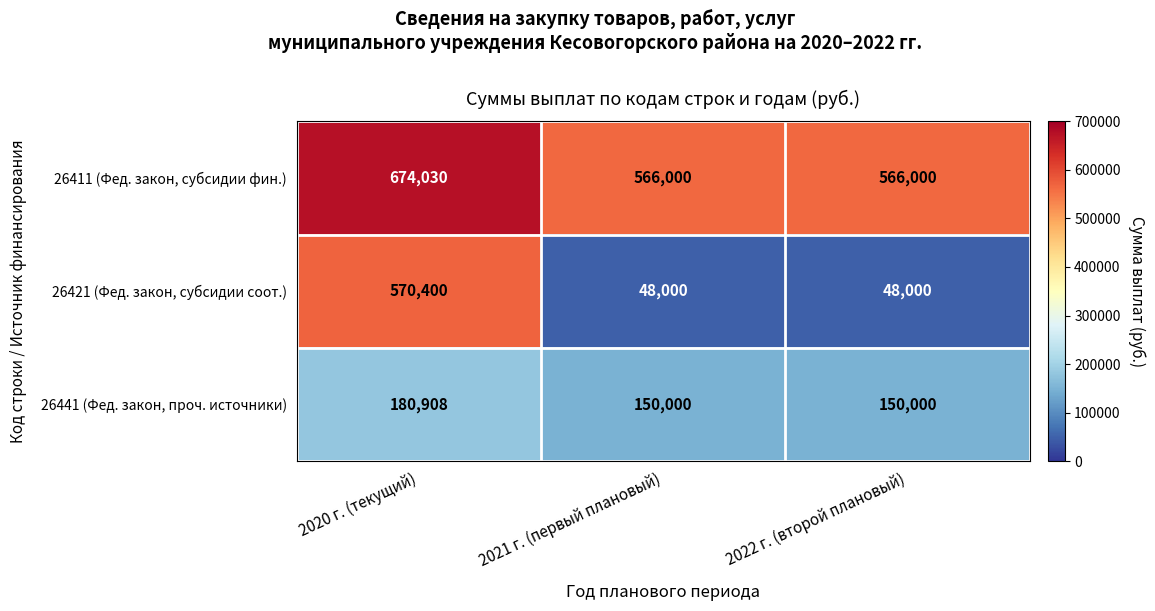

The 26411 (Фед. закон, субсидии фин.) series shows 795860 at 2021 г. (первый плановый). True or false?

False